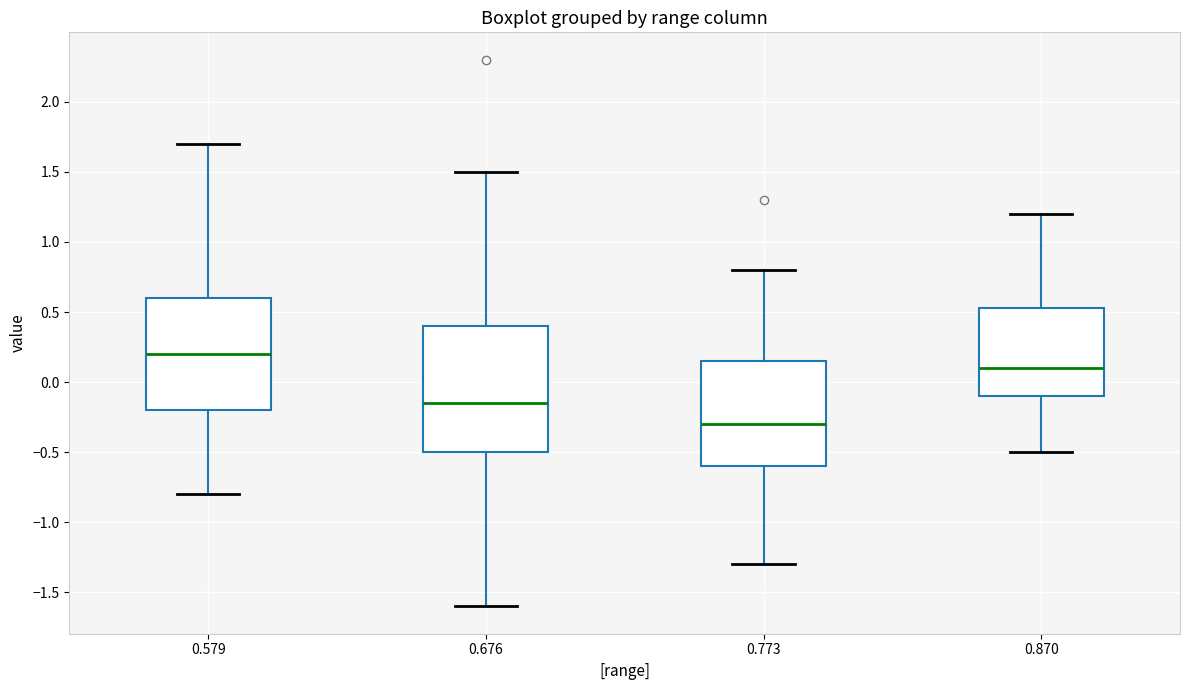

Which box has the lowest median line?

0.773